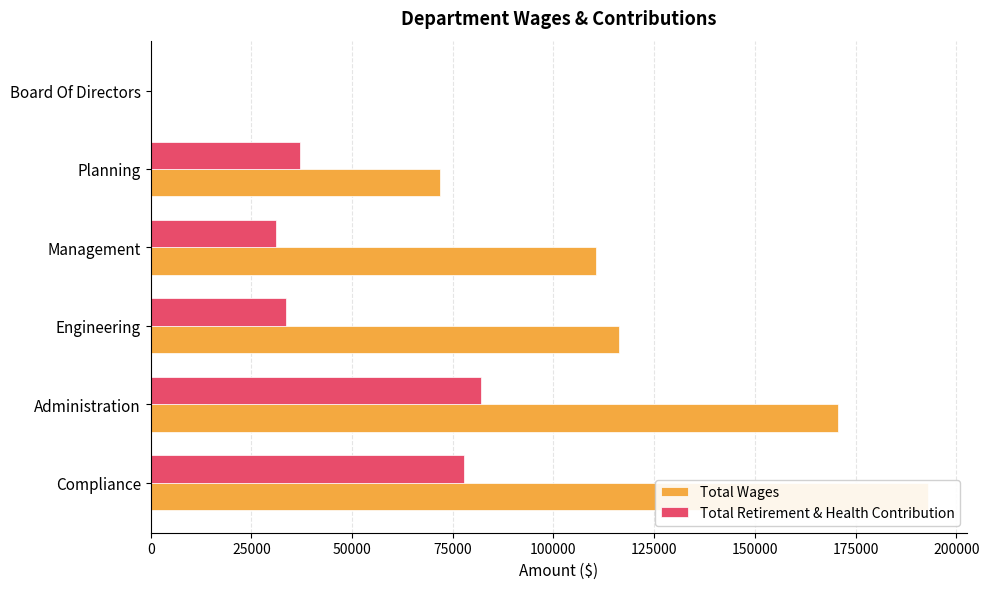

What is the highest value of the Total Wages series?

193024